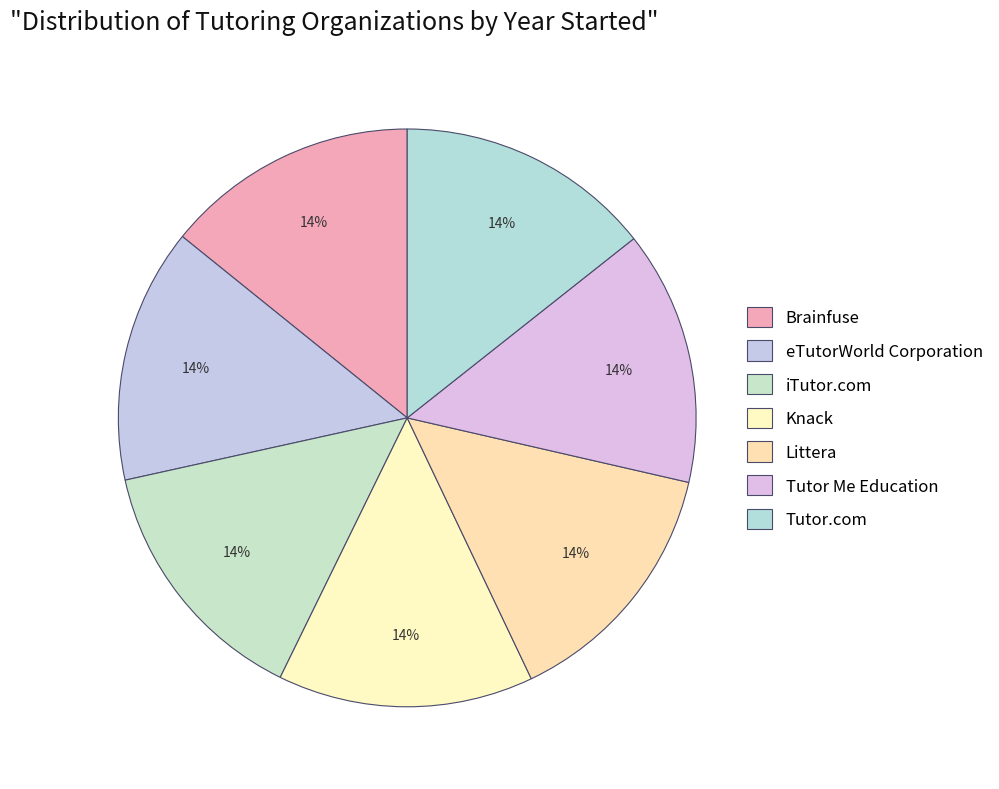

To the nearest percent, what percentage of the pie is Brainfuse?

14%